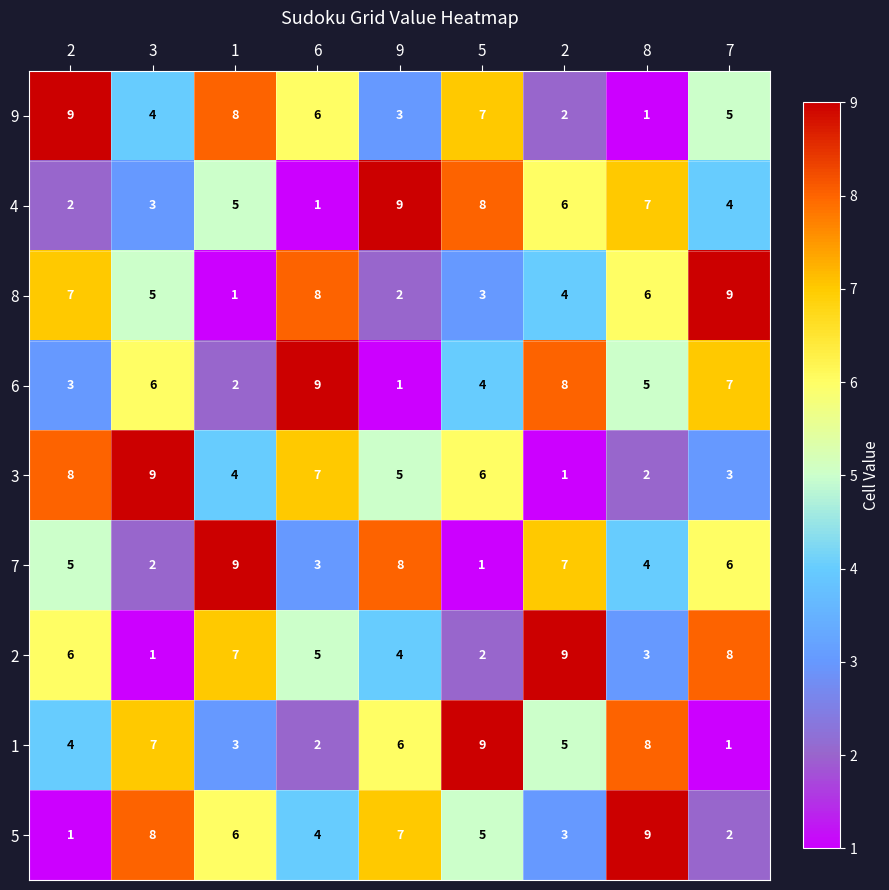

Count the number of data series in this chart.

9